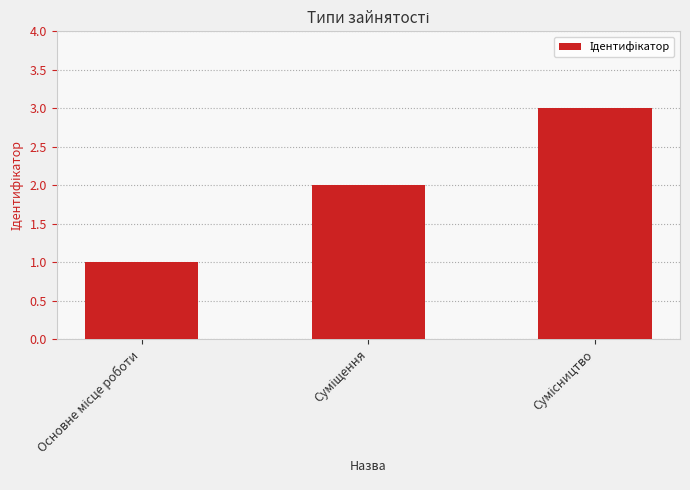

What is the greatest value displayed?

3